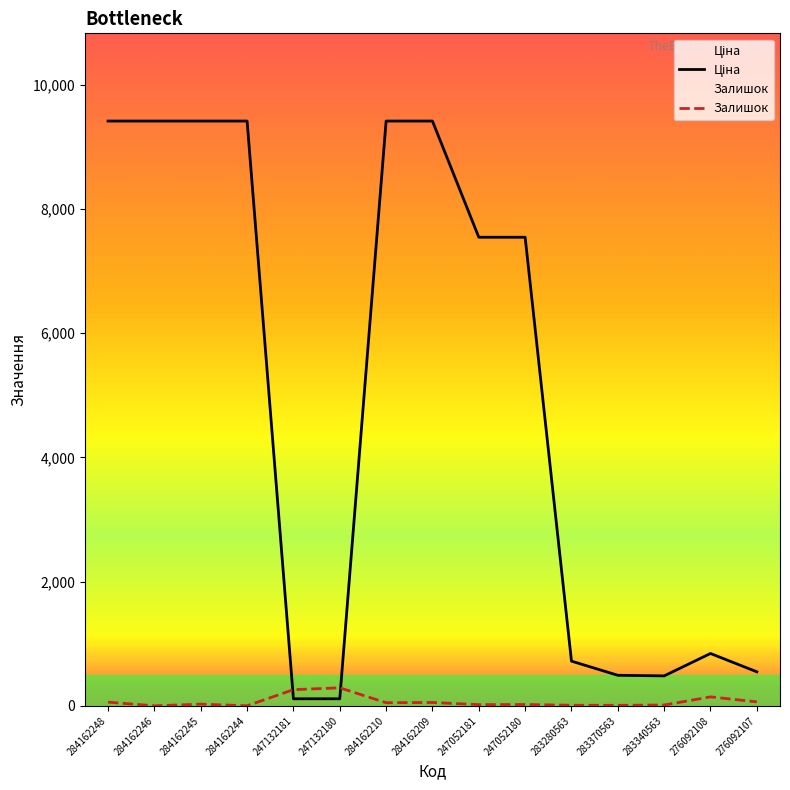

What is the value of the Ціна point at the 2nd from the left?

9416.9